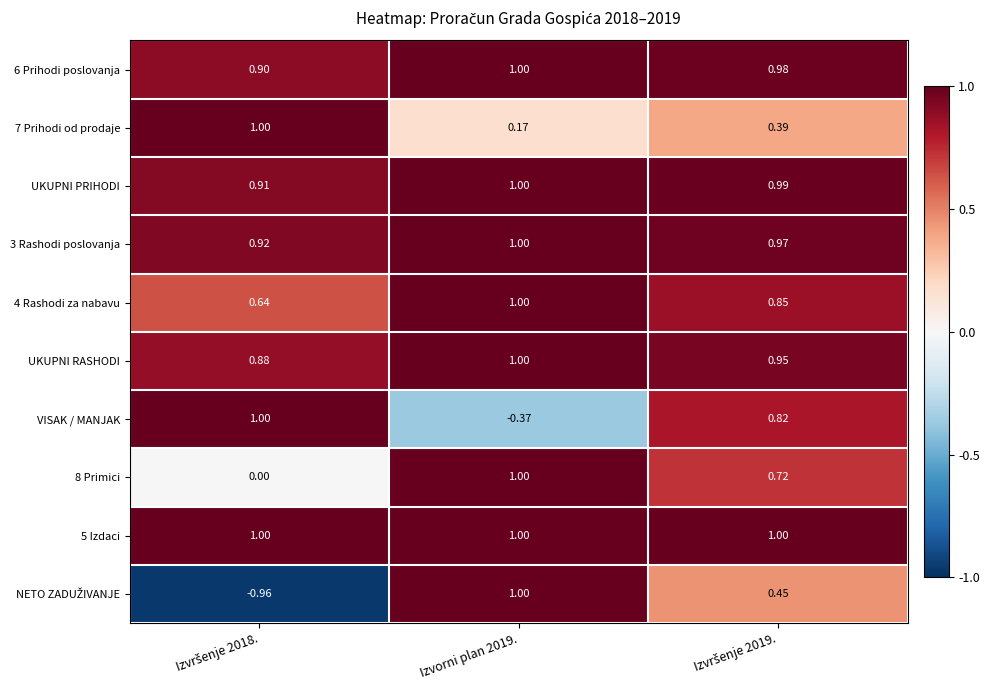

Is the value of VISAK / MANJAK at Izvorni plan 2019. greater than the value of 6 Prihodi poslovanja at Izvorni plan 2019.?

No